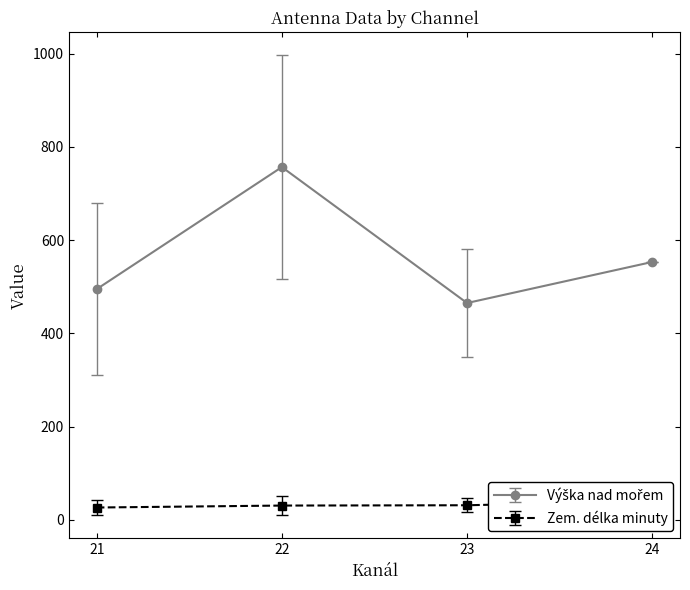

True or false: Zem. delka minuty and Vyska nad morem cross at least once.

False